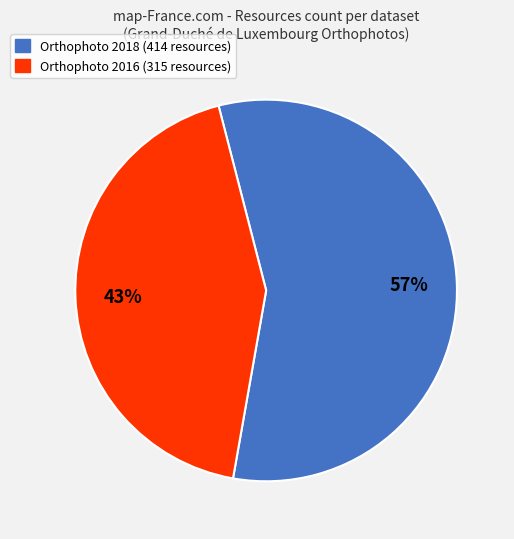

To the nearest percent, what is the difference between the largest and smallest slice percentages?

14%